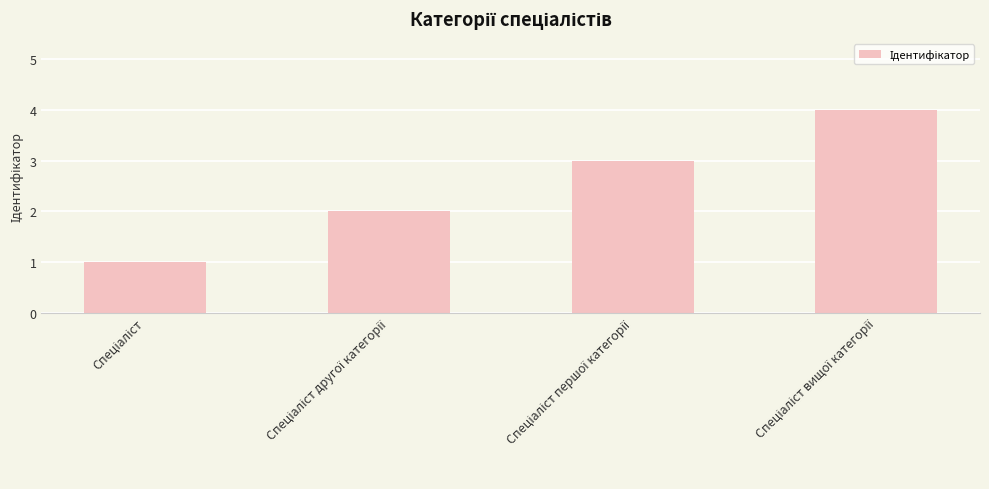

What is the minimum value shown in the chart?

1